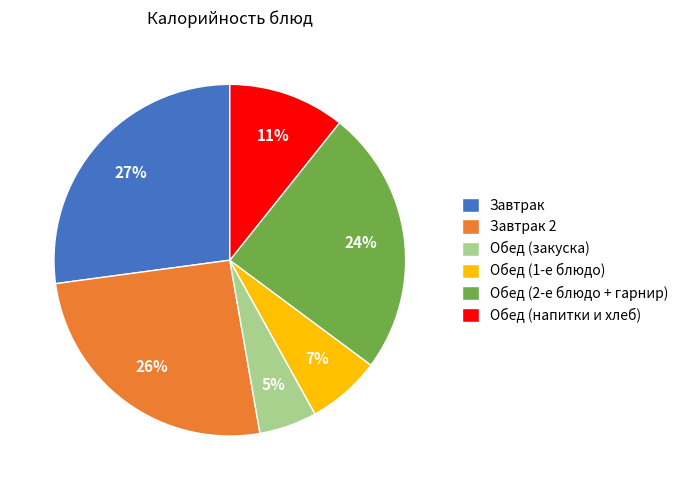

The Завтрак slice represents 27% of the pie. True or false?

True